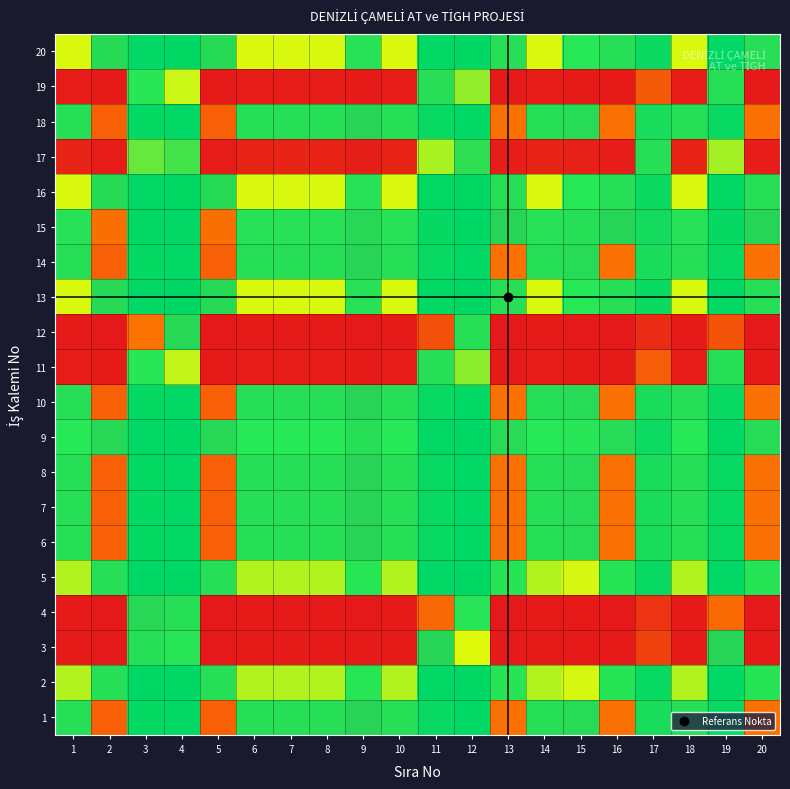

How many series are shown in this chart?

20